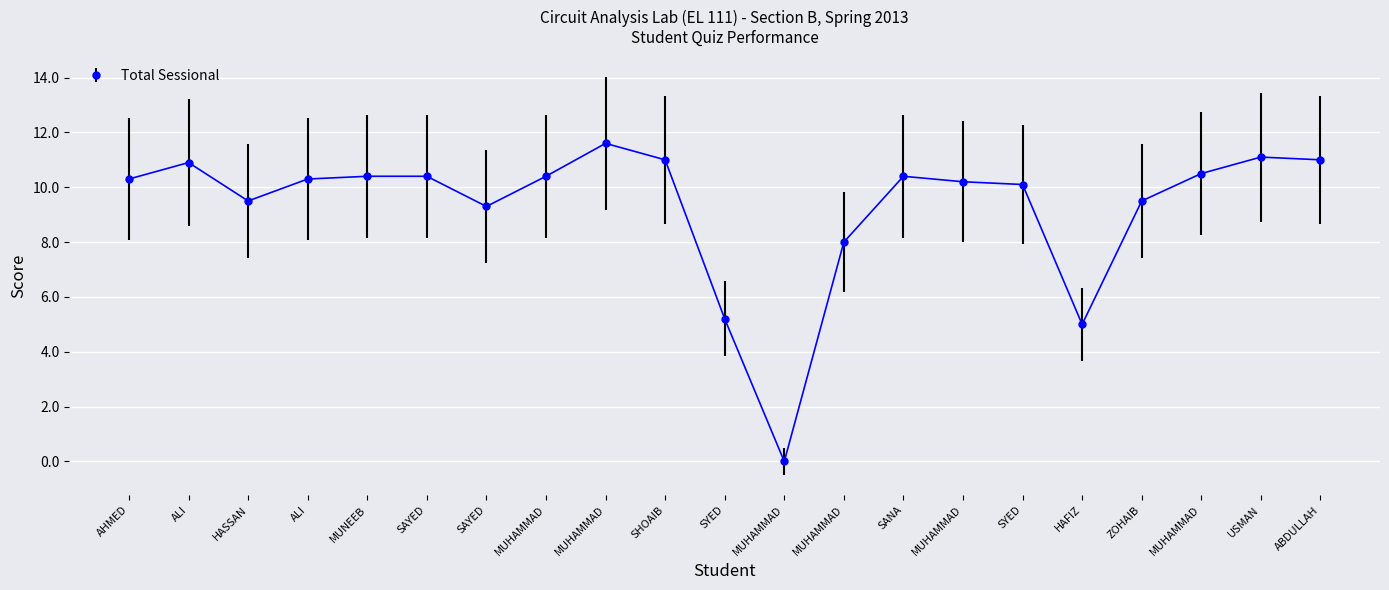

Reading left to right, transcribe all the data shown in this chart.

Total Sessional: 10.3	10.9	9.5	10.3	10.4	10.4	9.3	10.4	11.6	11.0	5.2	0.0	8.0	10.4	10.2	10.1	5.0	9.5	10.5	11.1	11.0
Total: 10.3	10.9	9.5	10.3	10.4	10.4	9.3	10.4	11.6	11.0	5.2	0.0	8.0	10.4	10.2	10.1	5.0	9.5	10.5	11.1	11.0